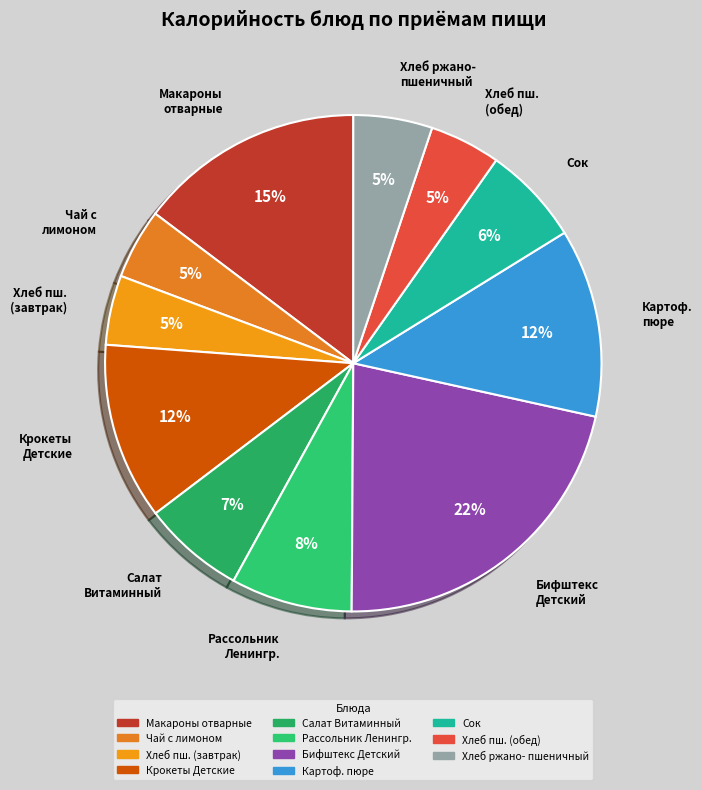

How many slices are in this pie chart?

11